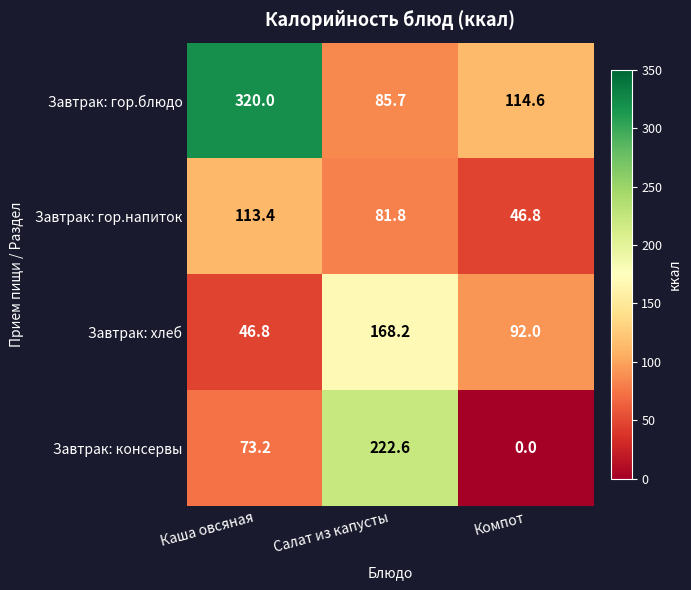

What is the difference between the highest and lowest values at Компот?

114.6